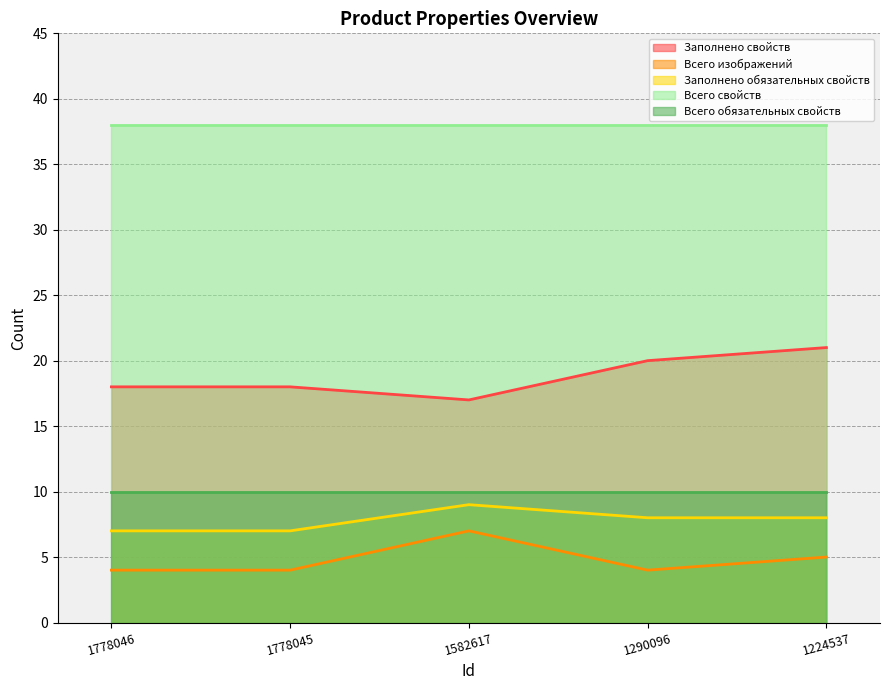

Is it true that Заполнено свойств equals 12 at 1290096?

False